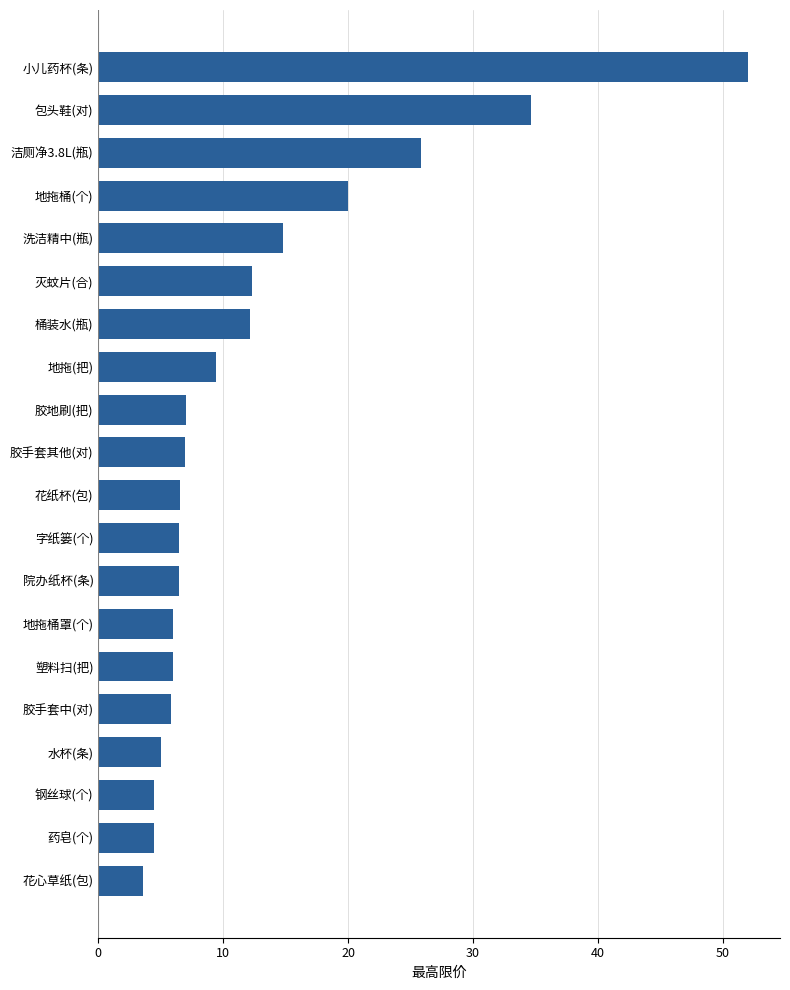

What is the average value?

12.5